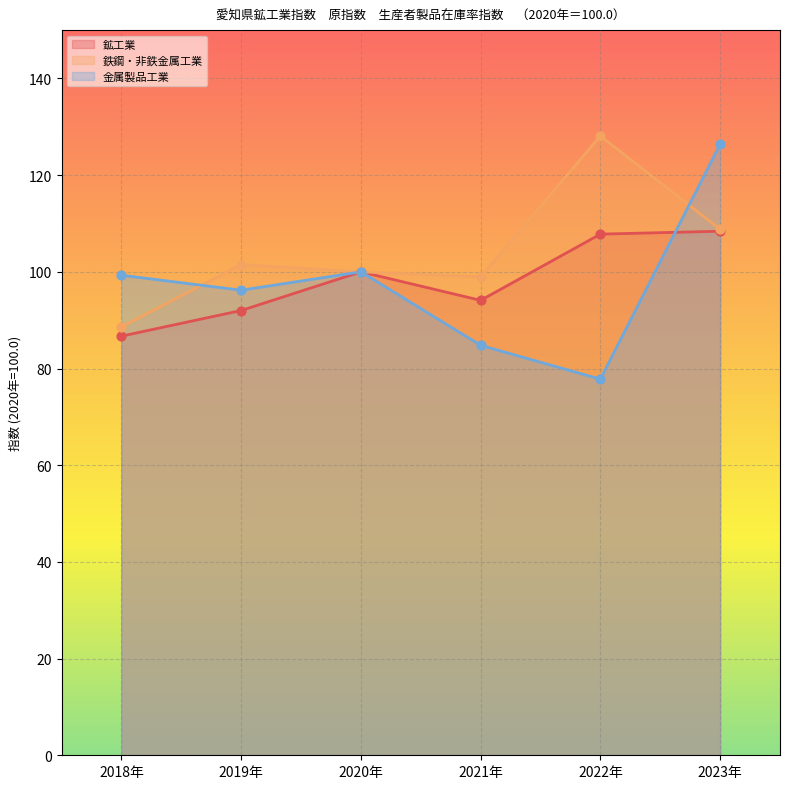

What are all the series names shown in the legend?

鉱工業, 鉄鋼・非鉄金属工業, 金属製品工業